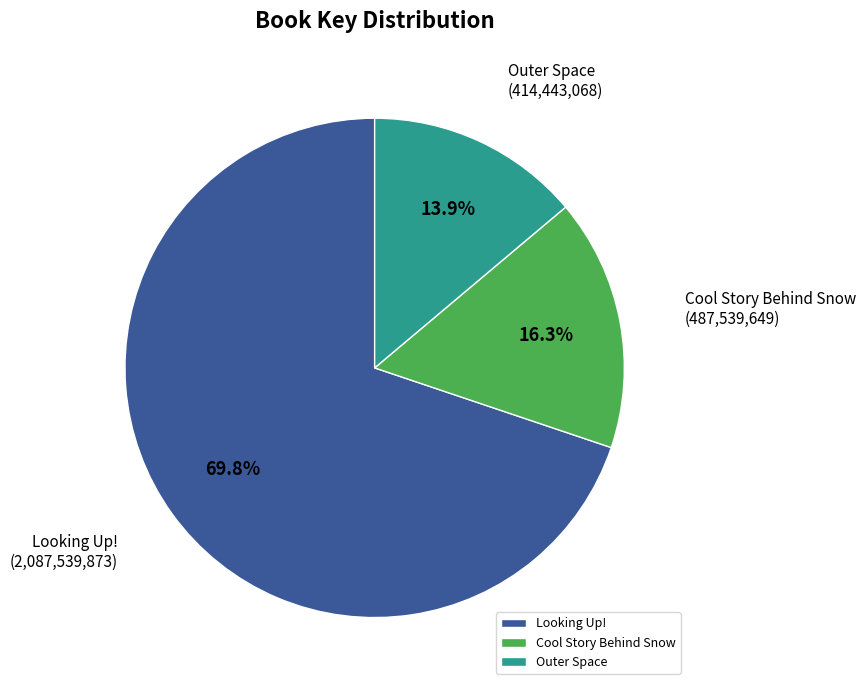

Is it true that Cool Story Behind Snow is 29% of the pie?

False